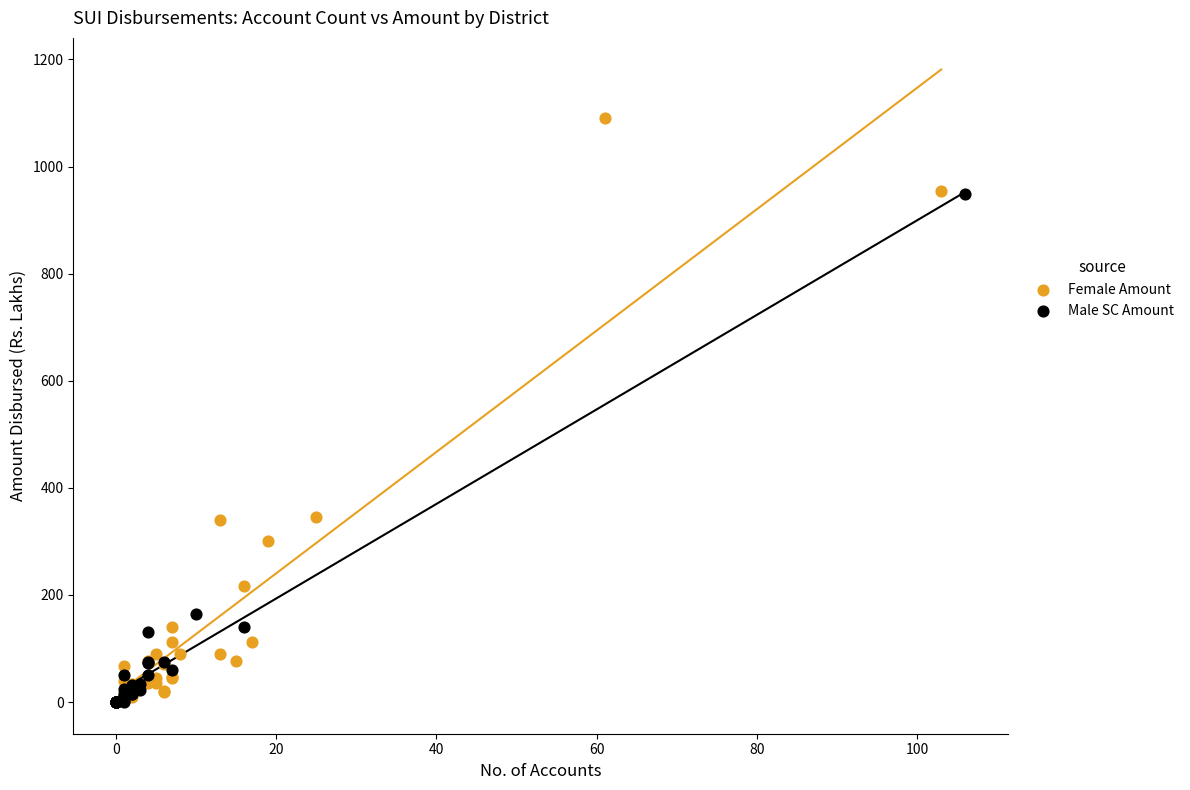

Which series has the widest spread of Y values?

Female Amount